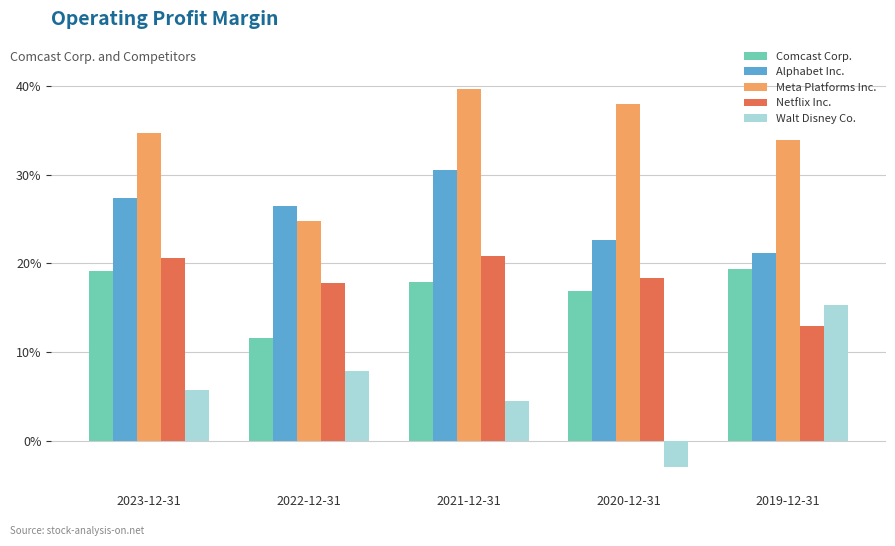

What position from the left is 2023-12-31?

1